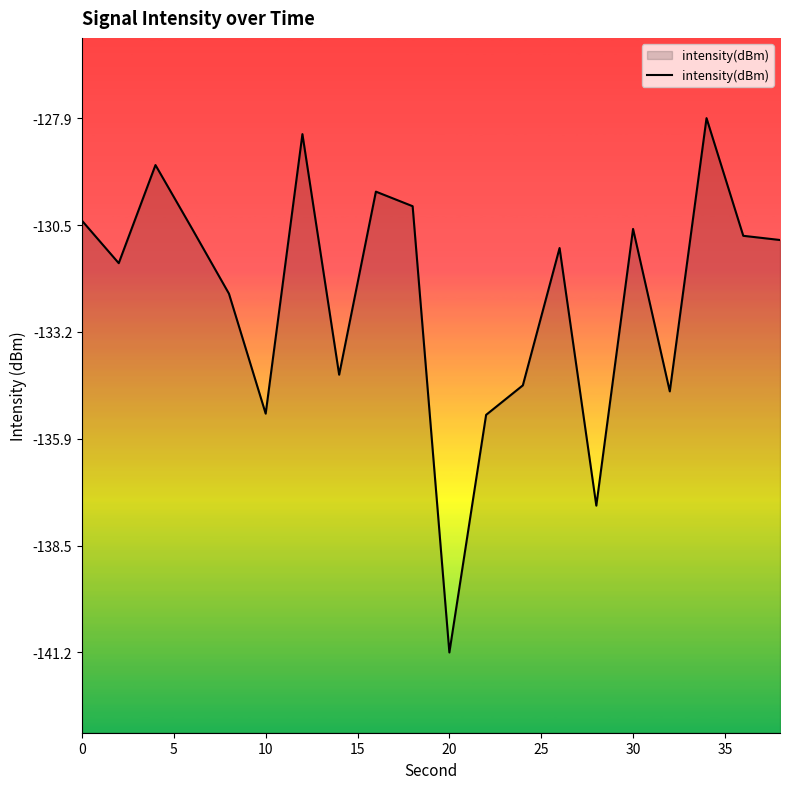

What is the difference between the maximum and minimum values?

13.3